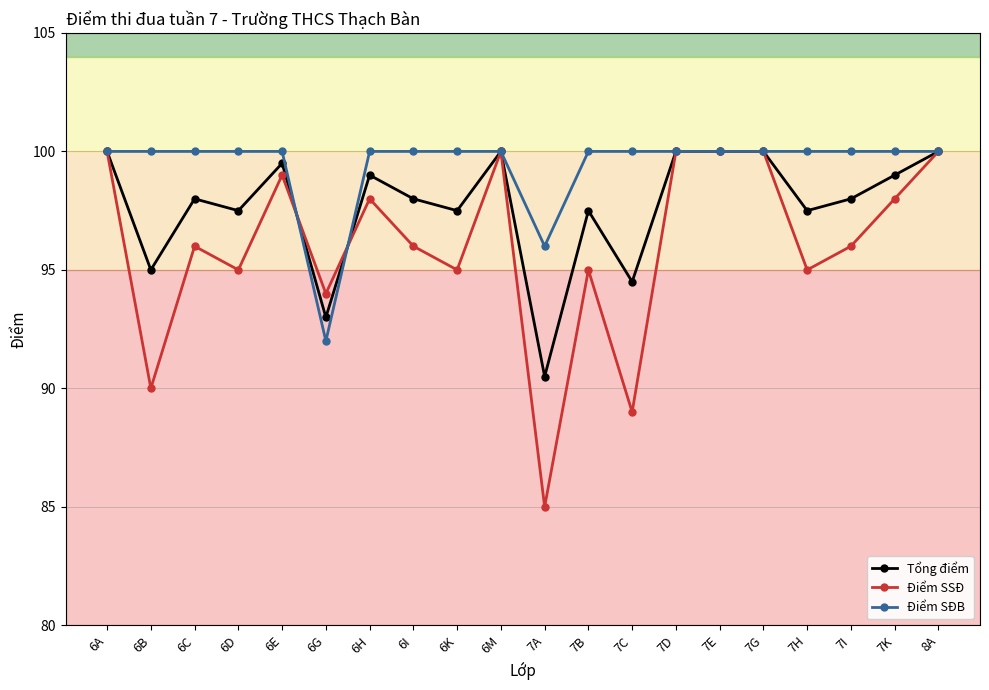

What is the label of the 12th point from the left?

7B